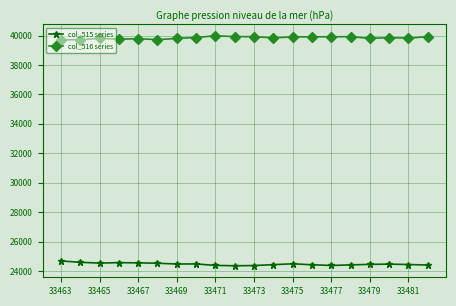

What is the sum of all col_515 series values?

489462